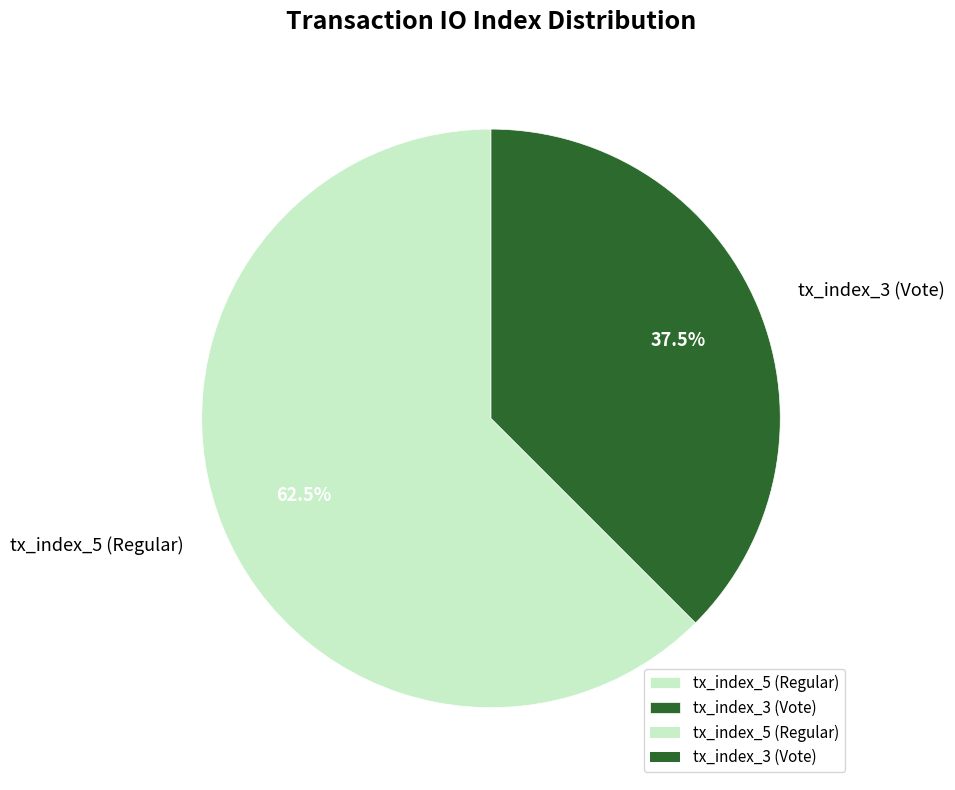

What portion of the pie excludes tx_index_3 (Vote)?

62.5%